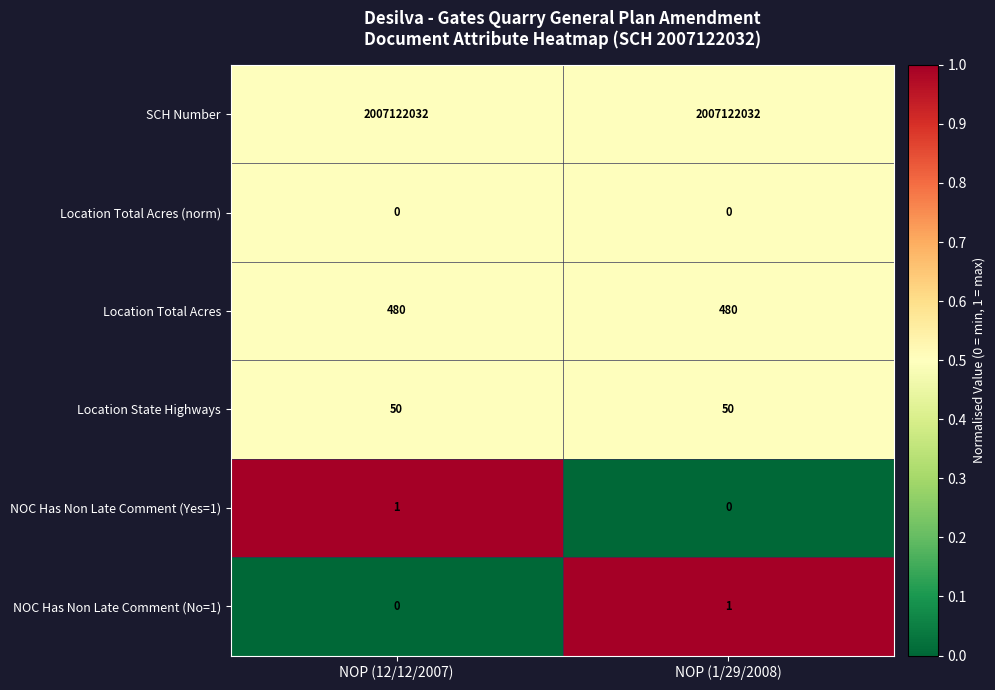

What is the spread (max minus min) of values at NOP (1/29/2008)?

2007122032